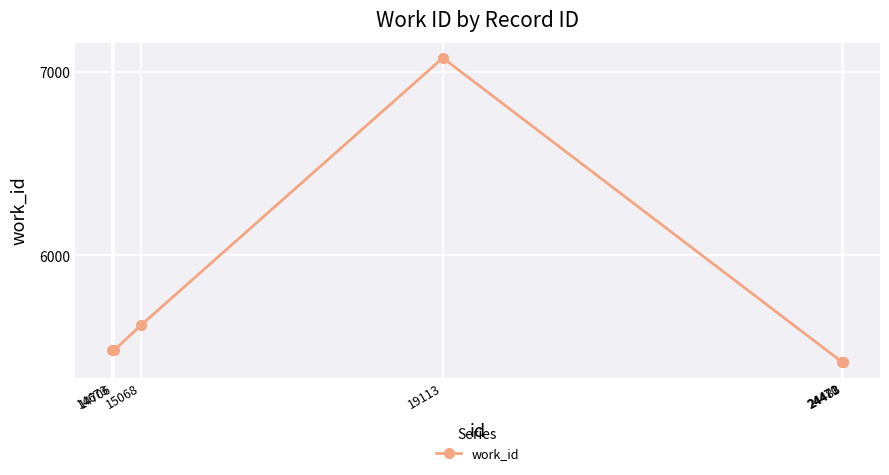

What is the change in value from 15068 to 24483?

-202